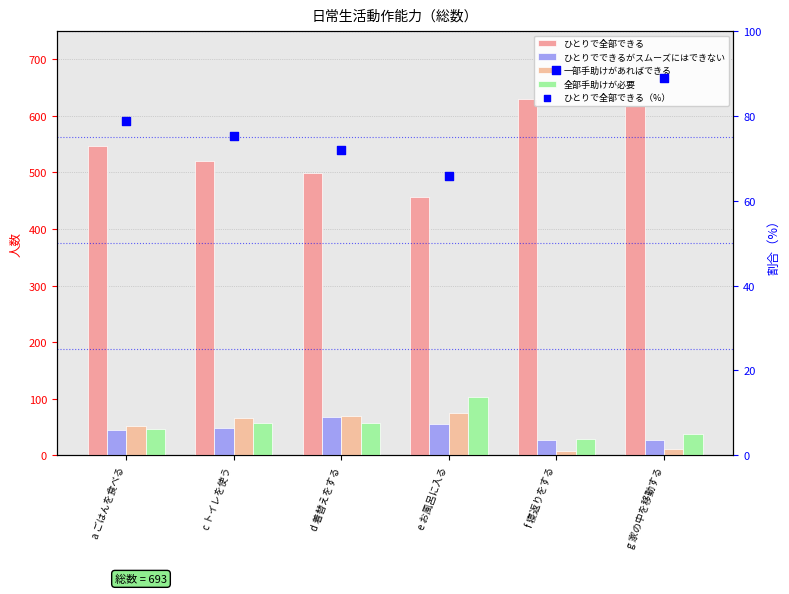

What is the total value across all series at e お風呂に入る?

755.9